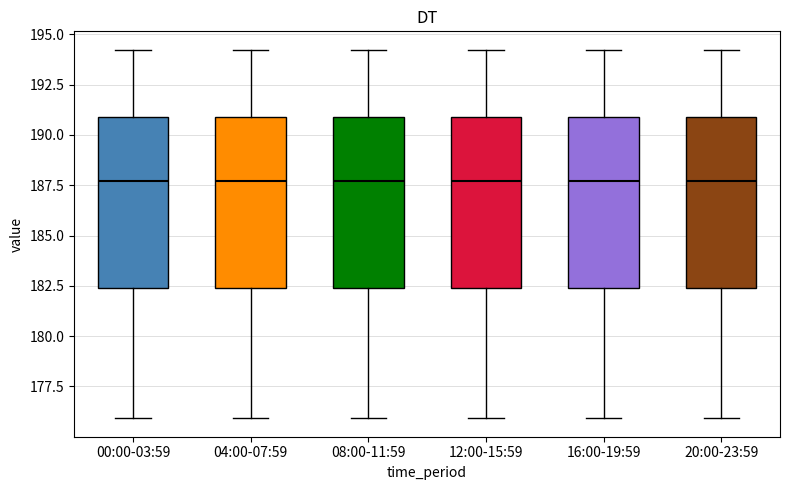

Reading left to right, read every box against the y-axis: the position of its median line, the range the box covers, and the ends of its whiskers. The values are not printed on the chart, so give them approximately, as read against the axis.

00:00-03:59: median 187.5, box 182.5 to 191.0, whiskers 176.0 to 194.0
04:00-07:59: median 187.5, box 182.5 to 191.0, whiskers 176.0 to 194.0
08:00-11:59: median 187.5, box 182.5 to 191.0, whiskers 176.0 to 194.0
12:00-15:59: median 187.5, box 182.5 to 191.0, whiskers 176.0 to 194.0
16:00-19:59: median 187.5, box 182.5 to 191.0, whiskers 176.0 to 194.0
20:00-23:59: median 187.5, box 182.5 to 191.0, whiskers 176.0 to 194.0